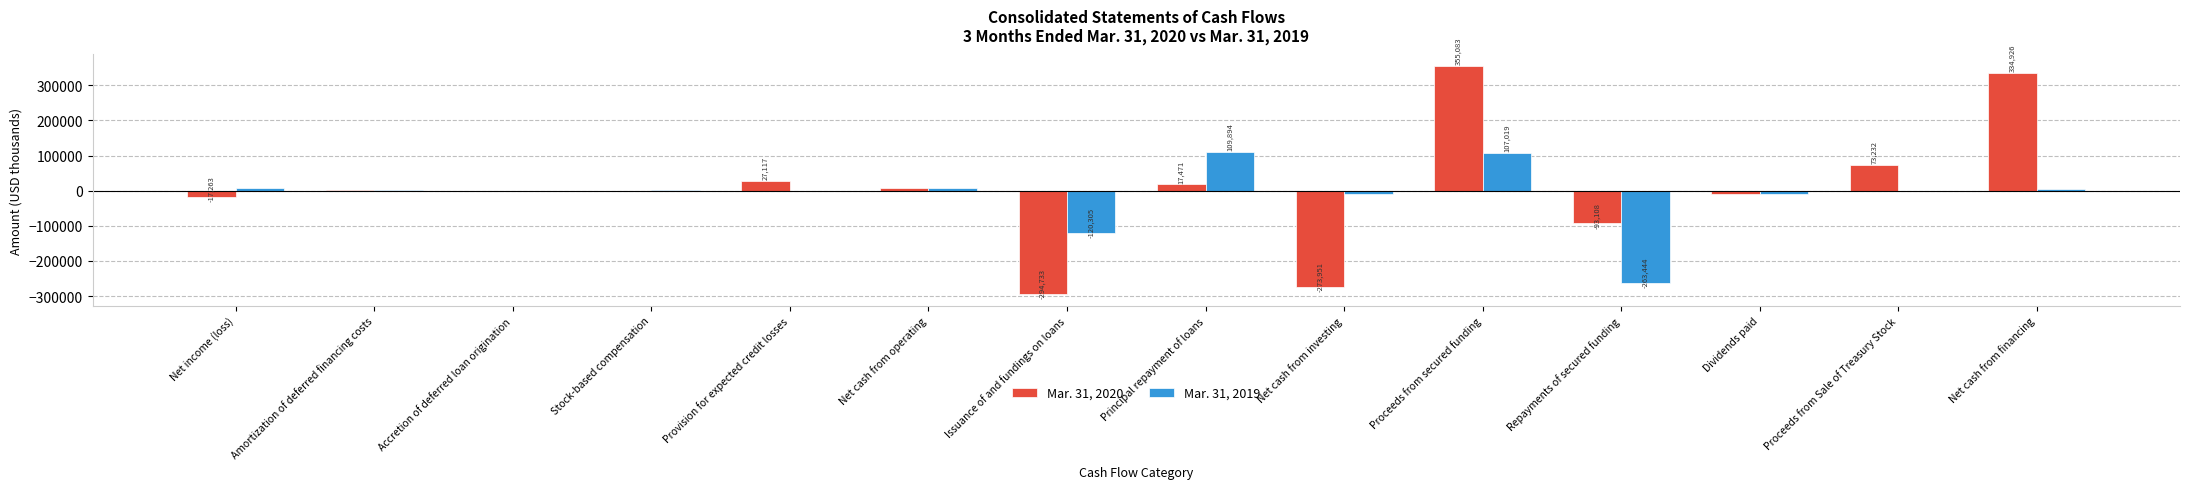

What is the sum of all Mar. 31, 2019 values?

-164591